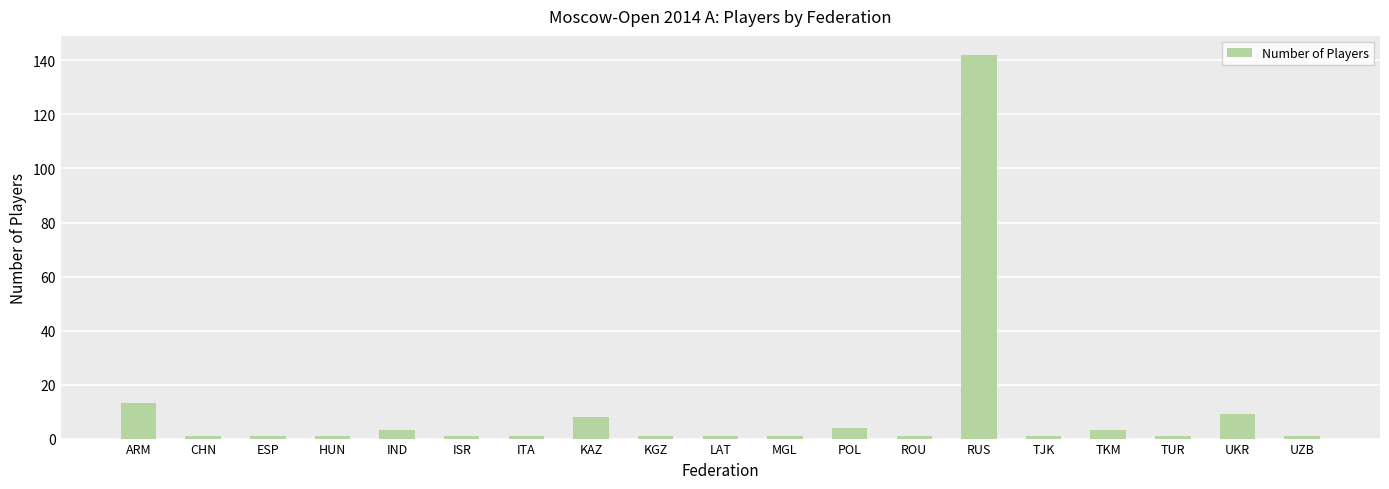

What is the sum of the values at TJK and UZB?

2